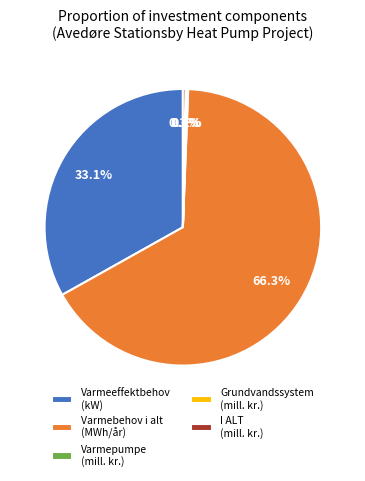

To the nearest percent, what is the difference between the largest and smallest slice percentages?

66%